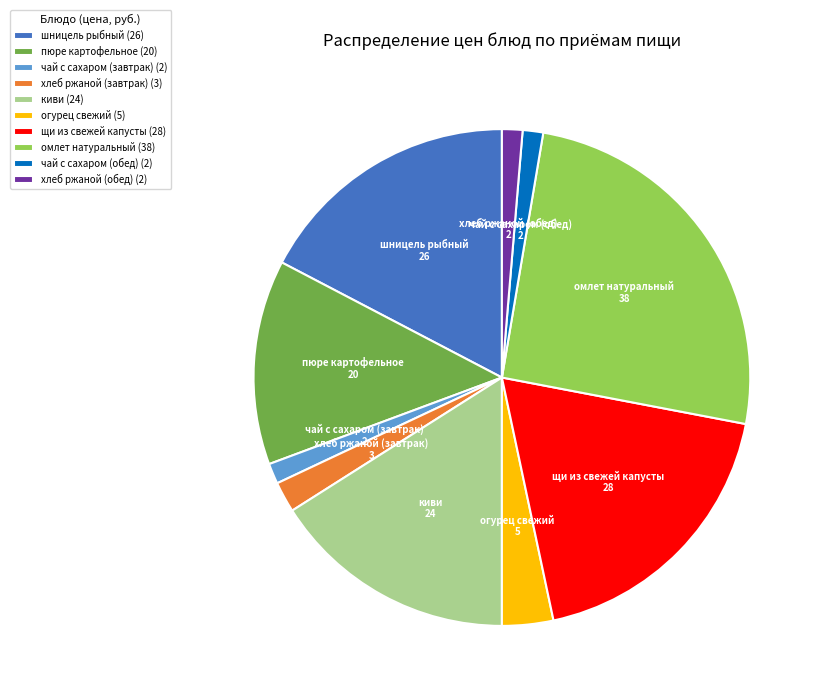

The шницель рыбный slice represents 17% of the pie. True or false?

True